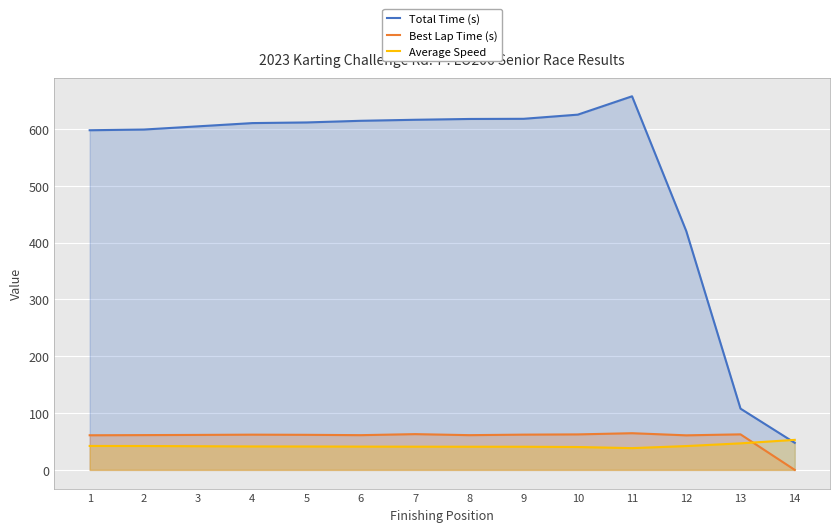

Does the chart display data point markers on the line(s)?

No